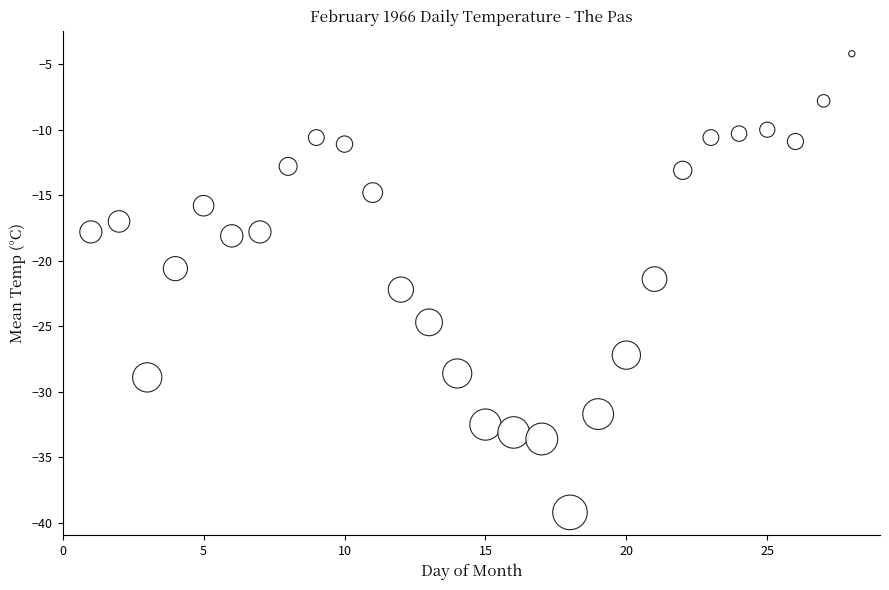

What is the range of Y values (max minus min)?

35.0